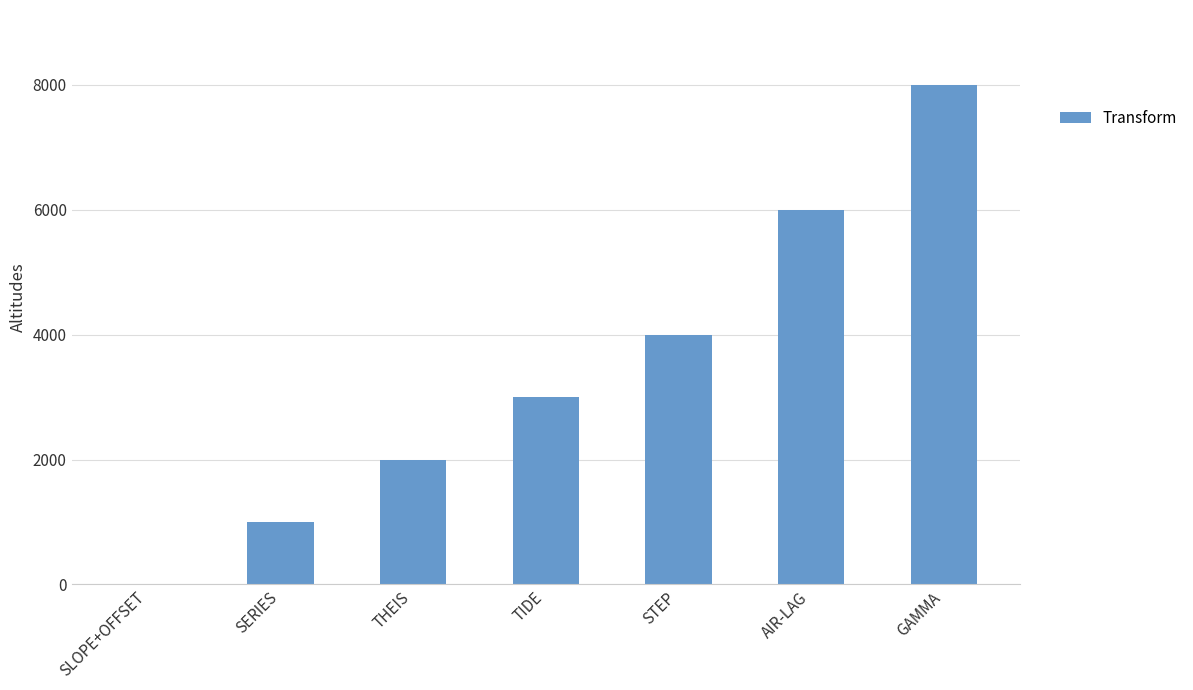

Are the bars horizontal?

No